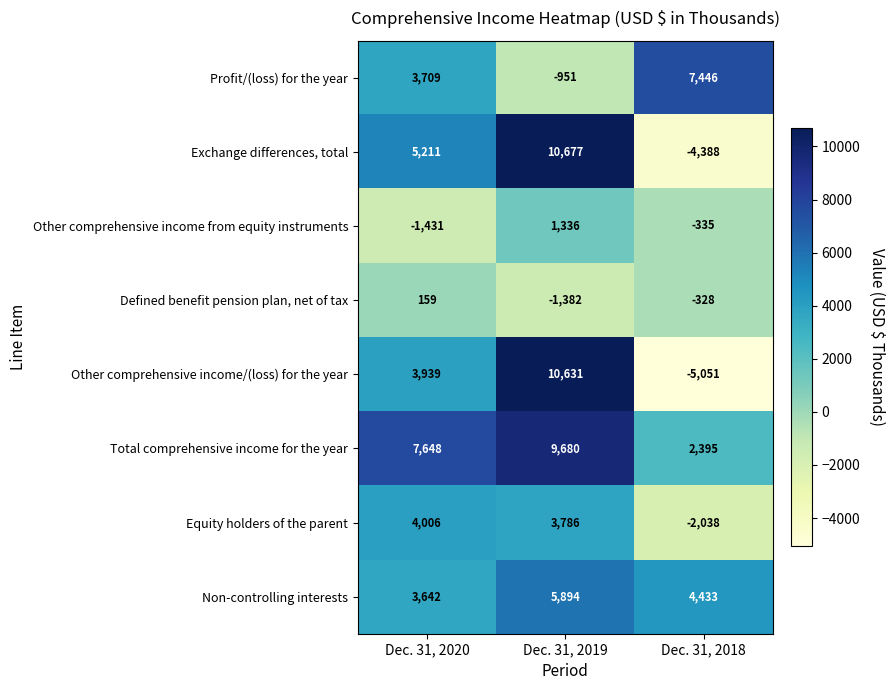

Which series has the widest spread of values?

Other comprehensive income/(loss) for the year